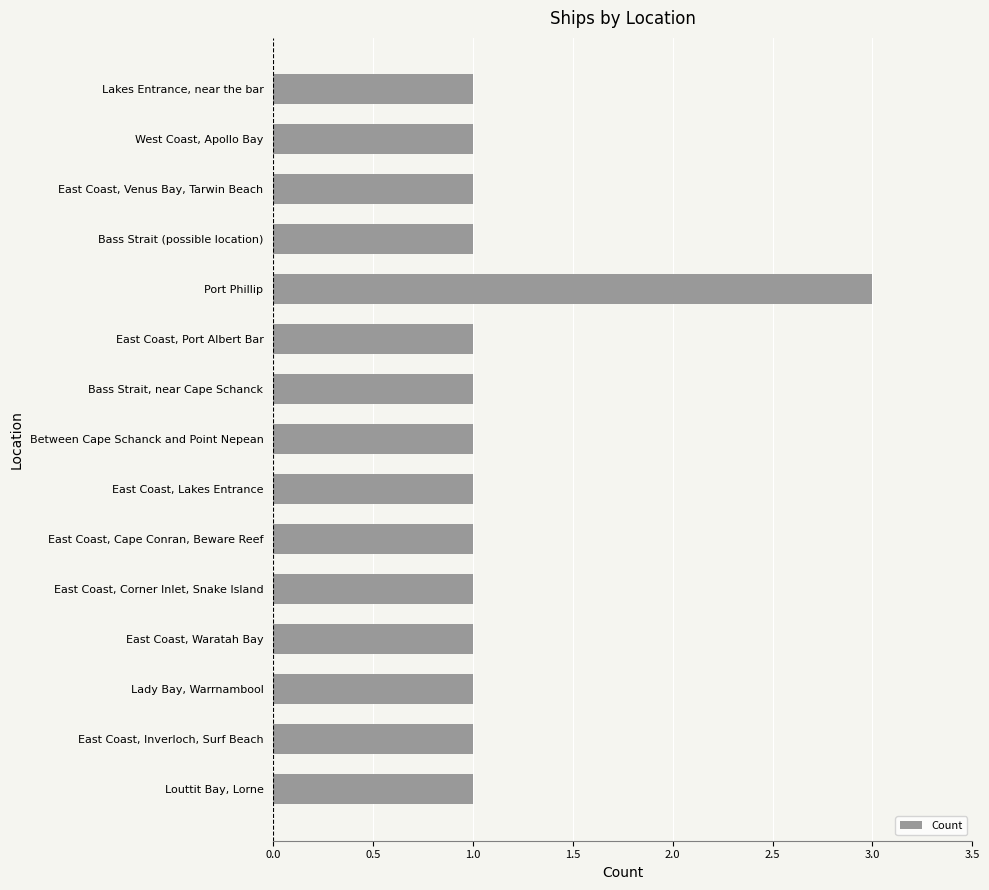

What is the ratio of the value at Port Phillip to the value at East Coast, Port Albert Bar?

3.0